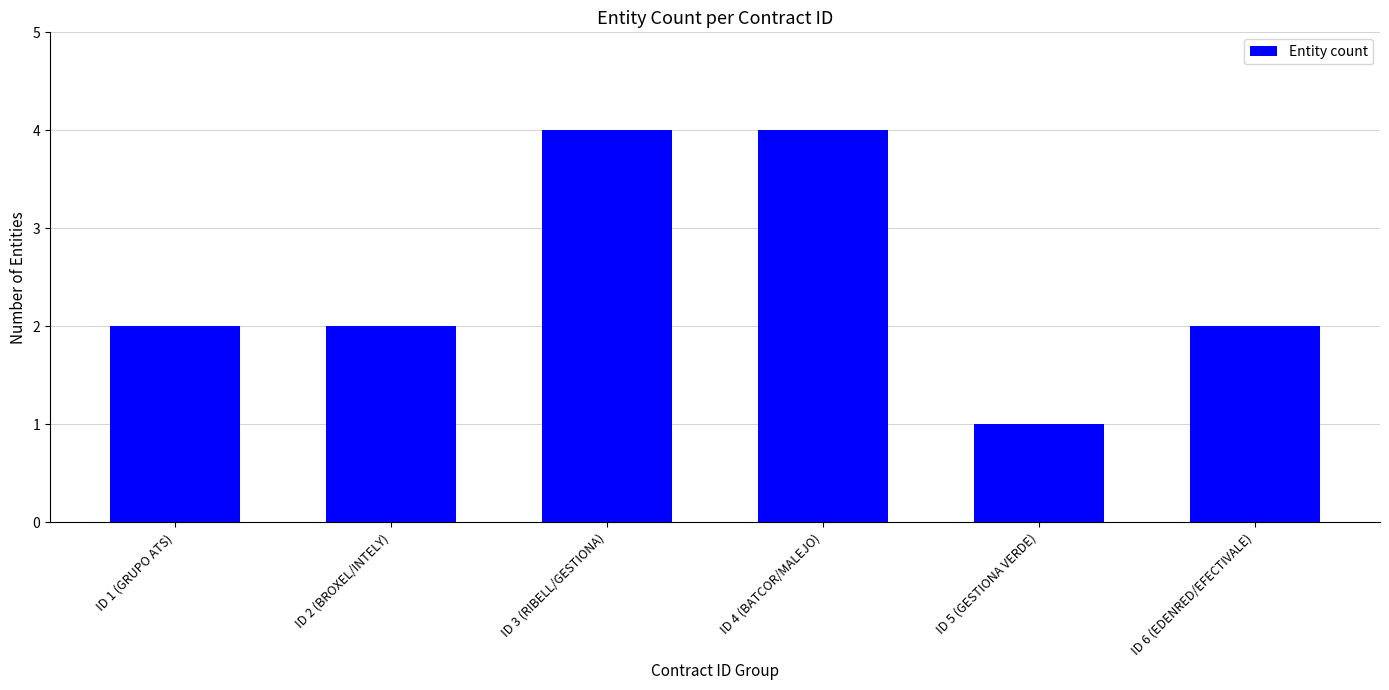

What is the value of the 5th bar from the left?

1